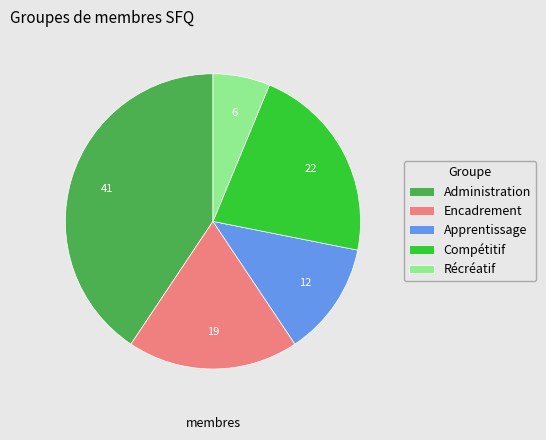

Does Encadrement represent more than half of the total?

No